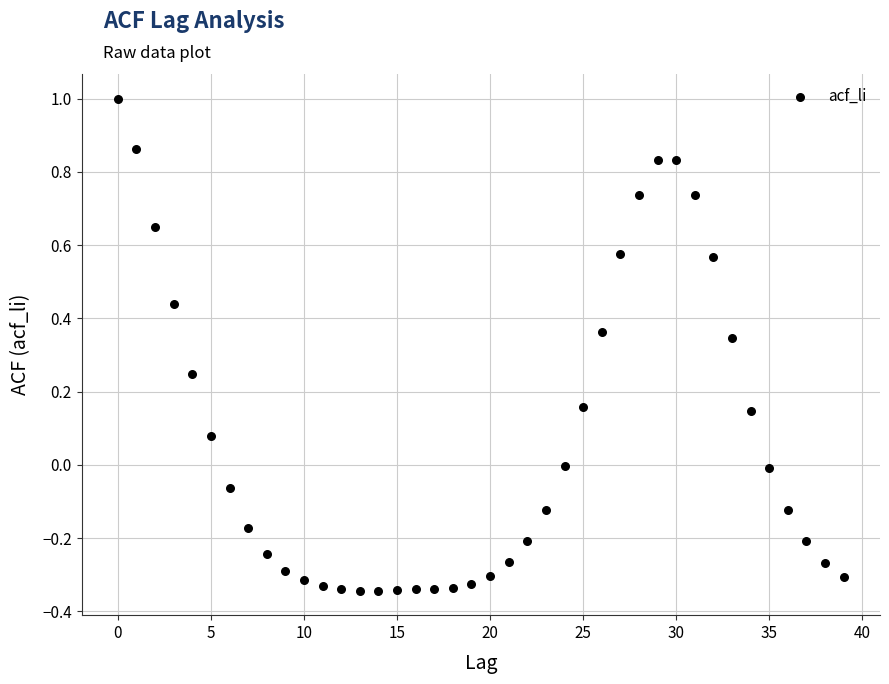

What is the range of Y values (max minus min)?

1.3